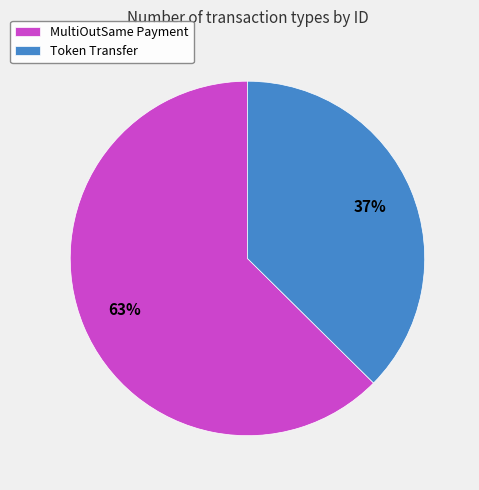

Count the number of slices in the pie.

2